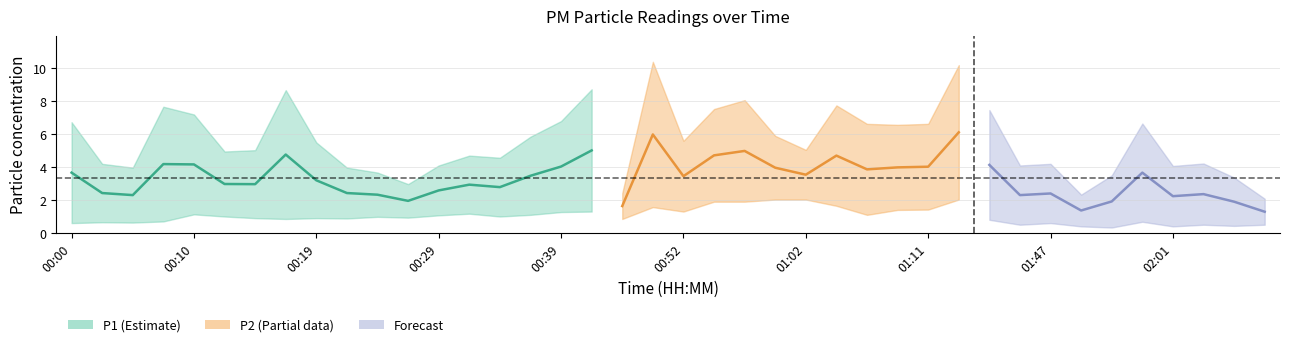

True or false: P2 and P1 intersect in this chart.

False